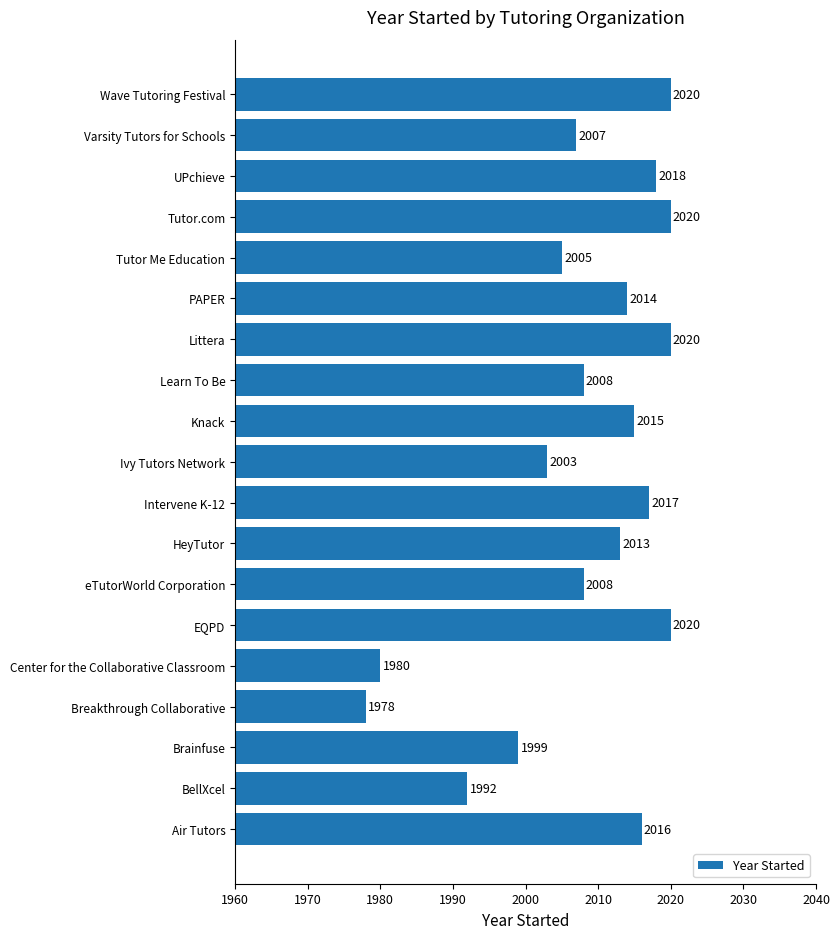

The chart shows a value of 2015 at Knack. True or false?

True